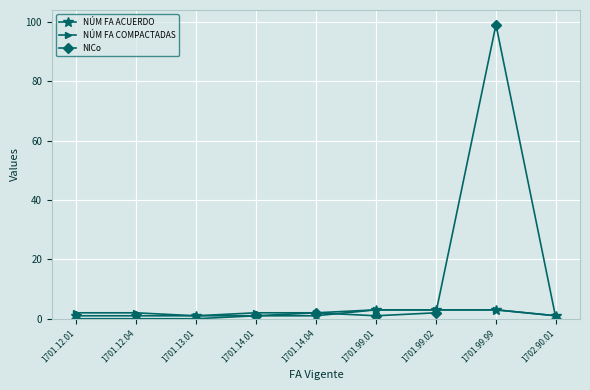

Which series has the widest spread of values?

NICo